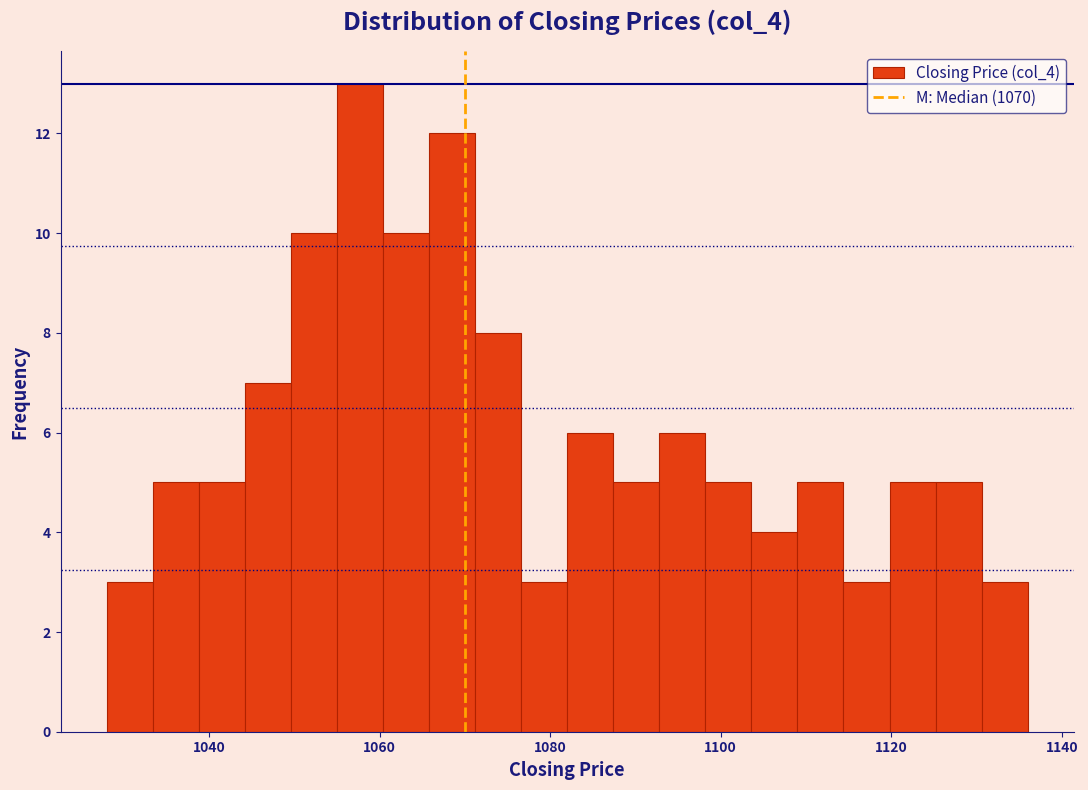

Read against the x-axis, roughly where is the centre of the tallest bar?

1058